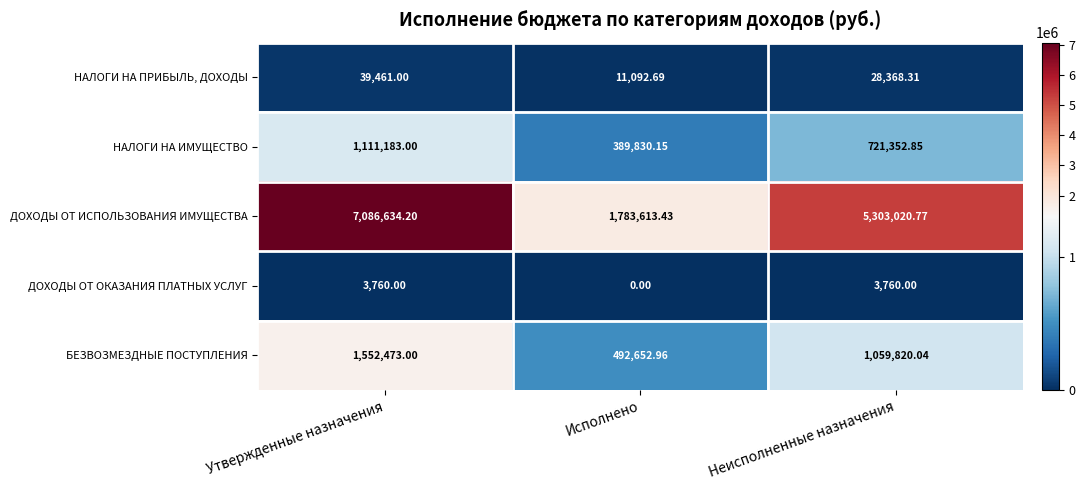

At which label is БЕЗВОЗМЕЗДНЫЕ ПОСТУПЛЕНИЯ closest to 1022562?

Неисполненные назначения